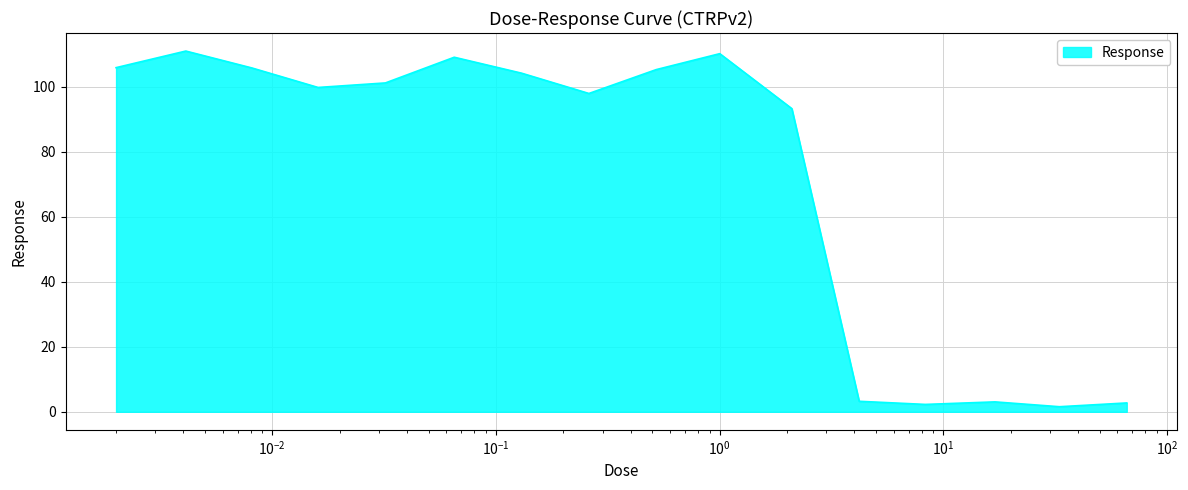

How many values are below 101?

8